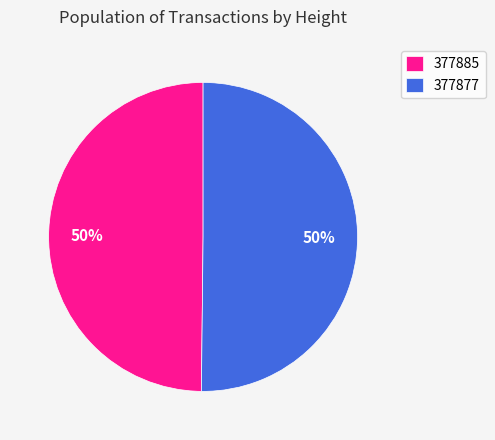

Is the sum of 377877 and 377885 greater than half?

Yes